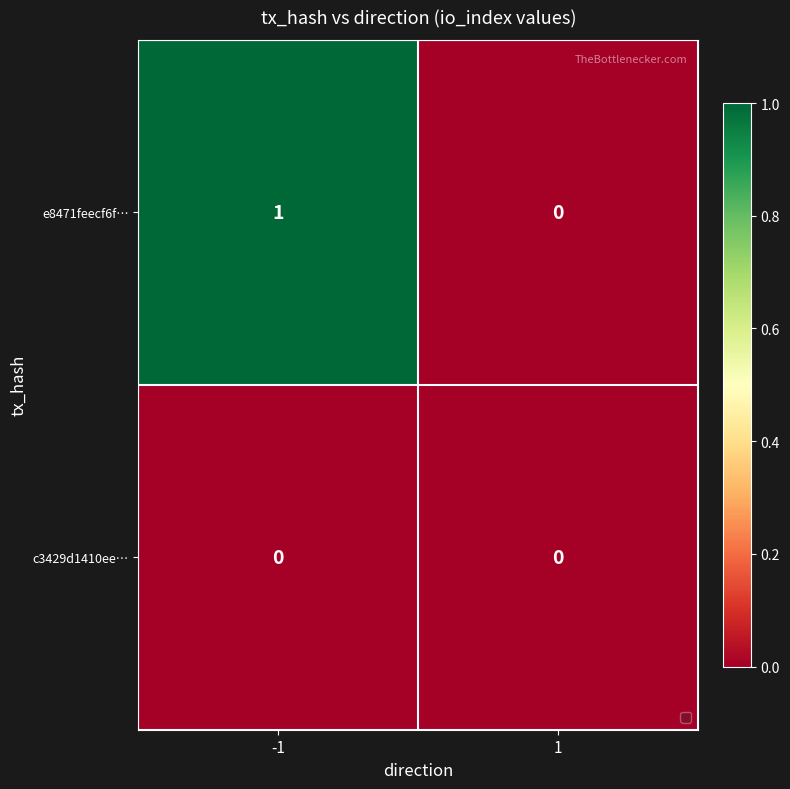

Which series changed the most between -1 and 1?

e8471feecf6f…